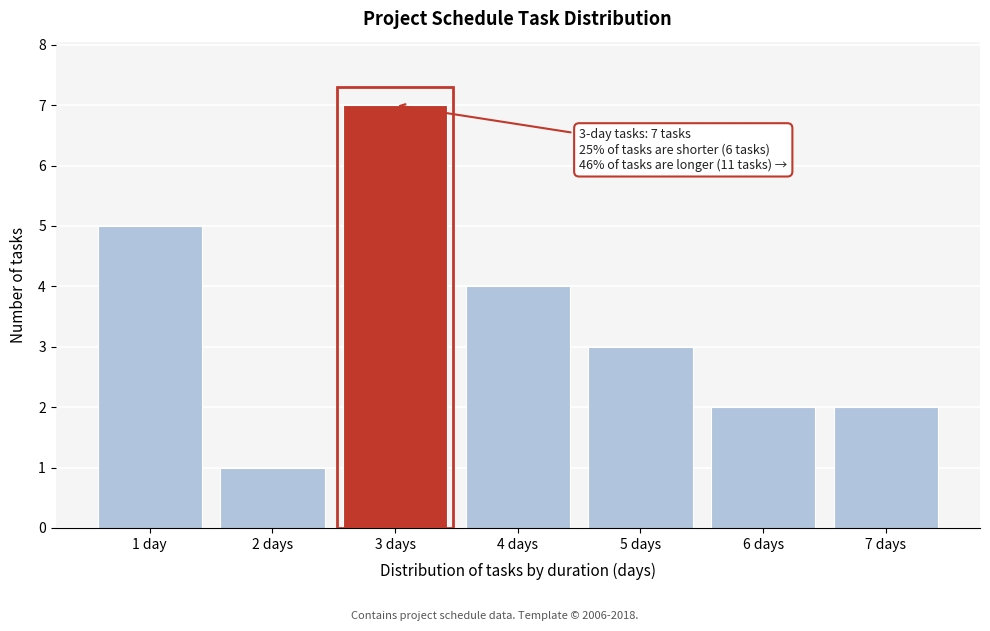

Reading left to right, what are all the values shown in this chart?

1 day=5	2 days=1	3 days=7	4 days=4	5 days=3	6 days=2	7 days=2